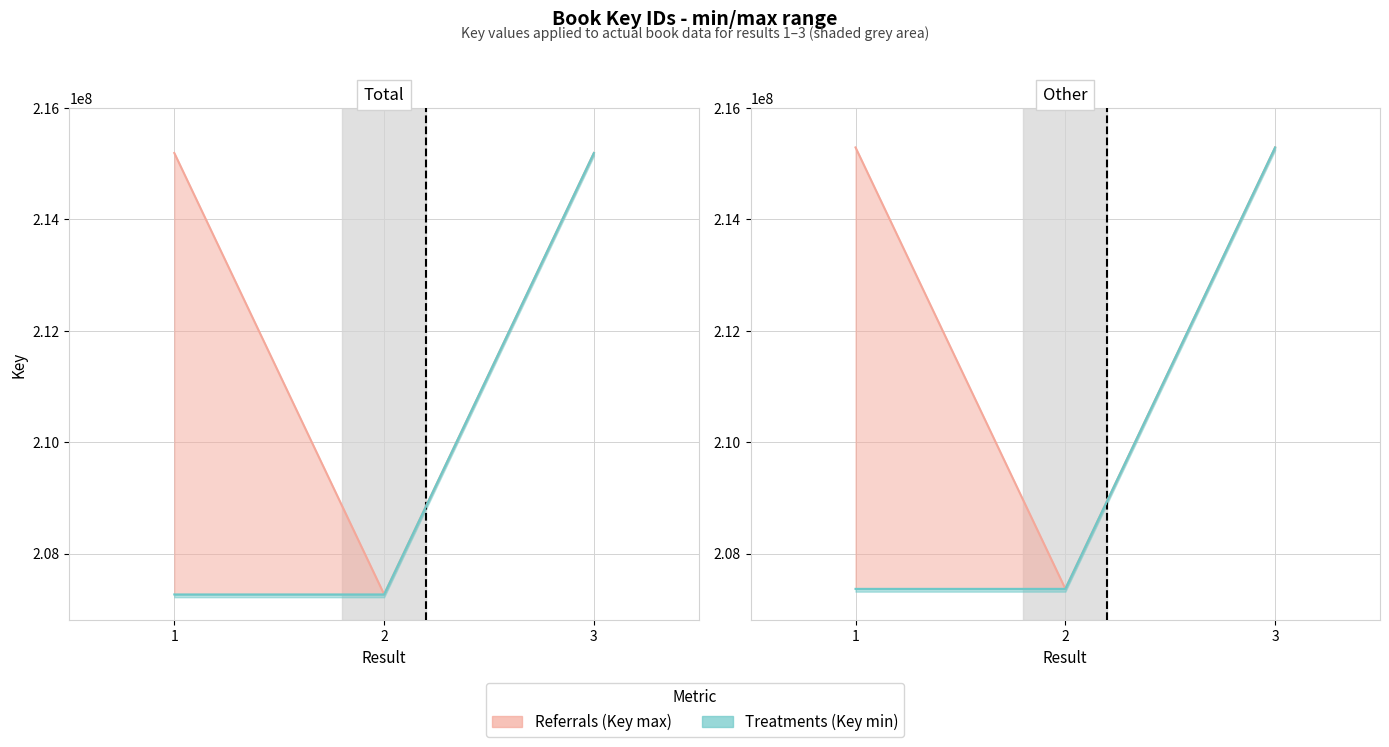

What is the value of the Key_min point at the 3rd from the left?

215191524